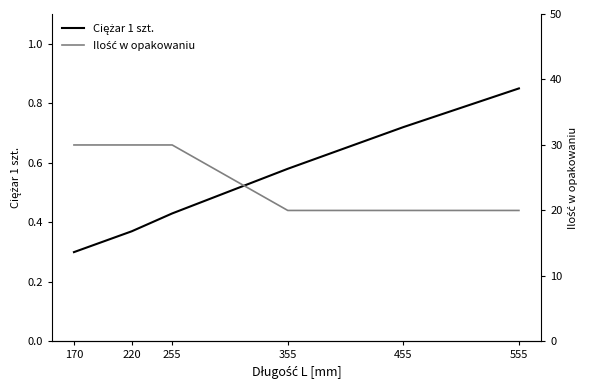

What is the maximum value shown in the chart?

30.0